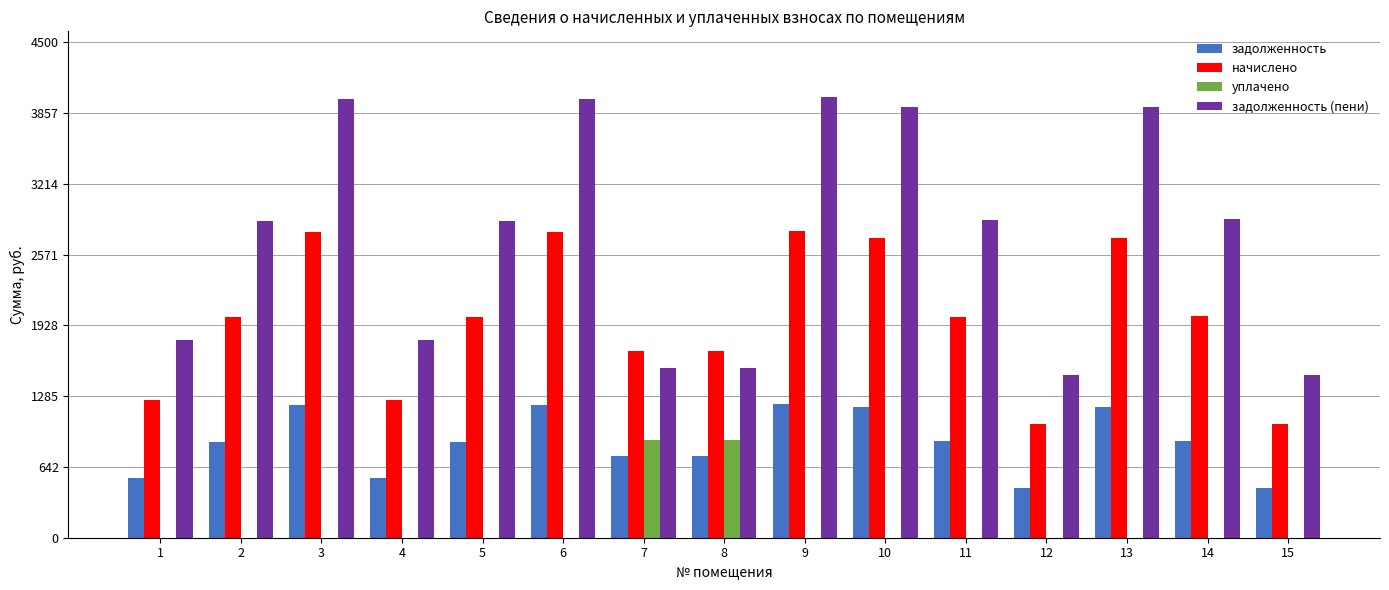

Is the value of начислено at 5 greater than the value of задолженность (пени) at 8?

Yes